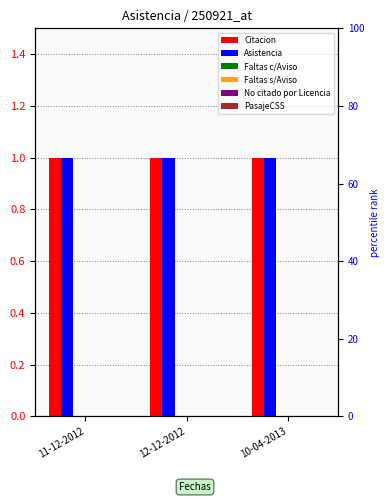

Between 11-12-2012 and 10-04-2013, which series saw the biggest shift?

Citacion